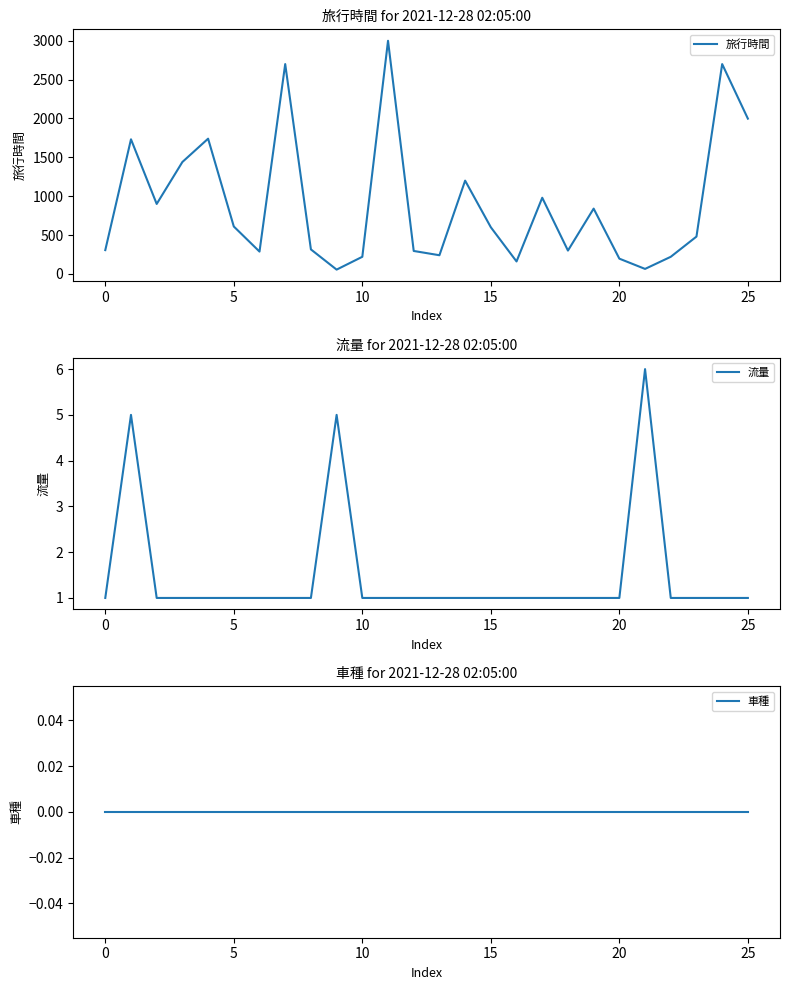

The 旅行時間 series shows 1571 at 11. True or false?

False